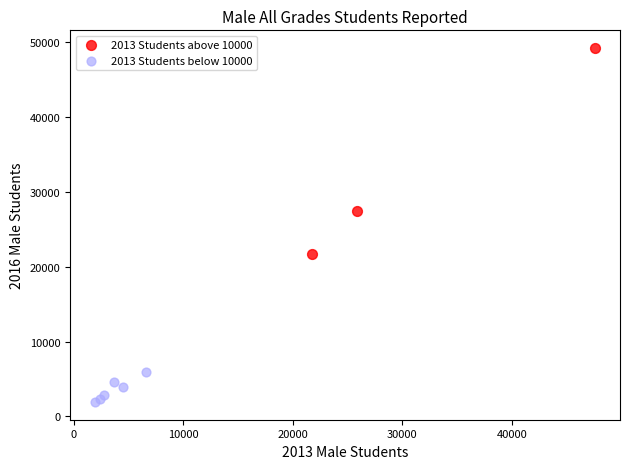

Which series has the widest spread of Y values?

2013 Students above 10000